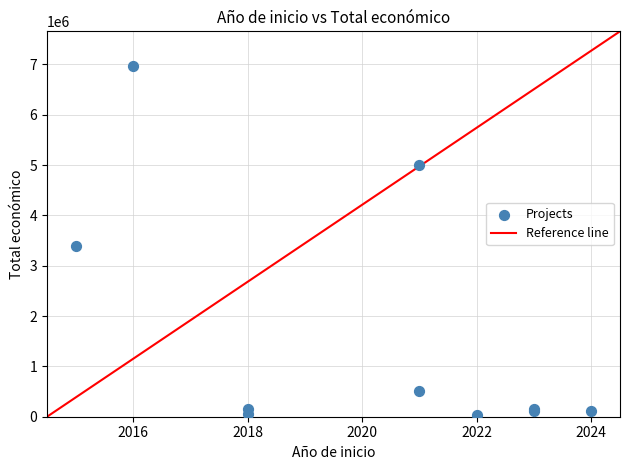

What Y value in the scatter plot is closest to 3497636?

3395986